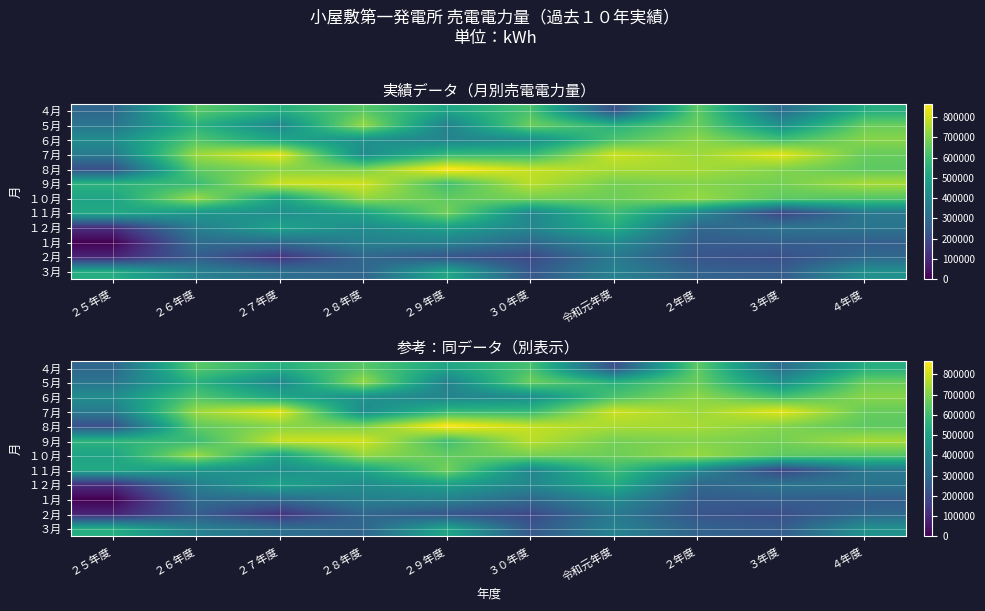

At which label does ４月 first exceed 542360?

２６年度